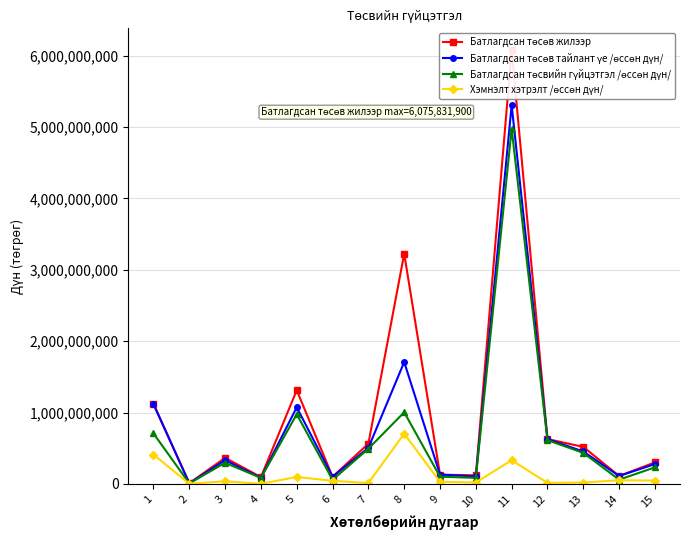

Is it true that Батлагдсан төсөв тайлант үе /өссөн дүн/ equals 1795839218 at 5?

False